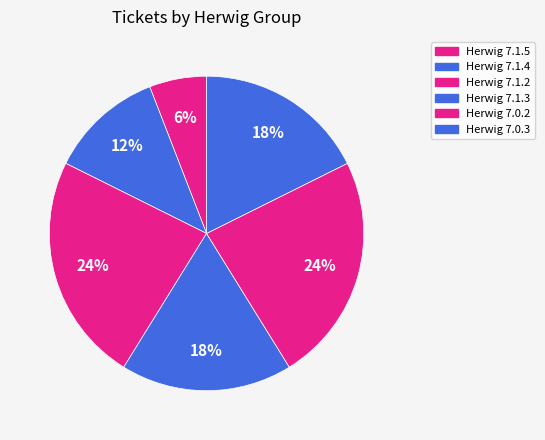

How many slices are in this pie chart?

6